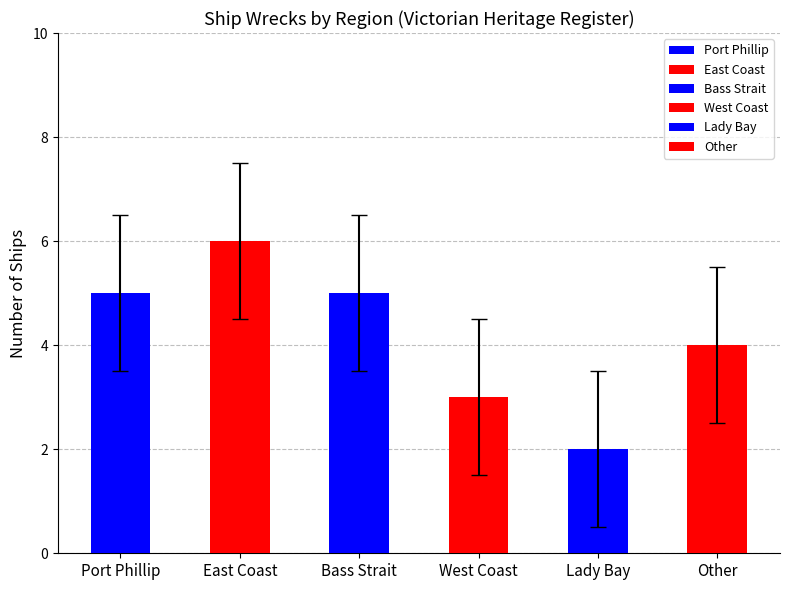

Which category has the lowest value across all series?

Lady Bay